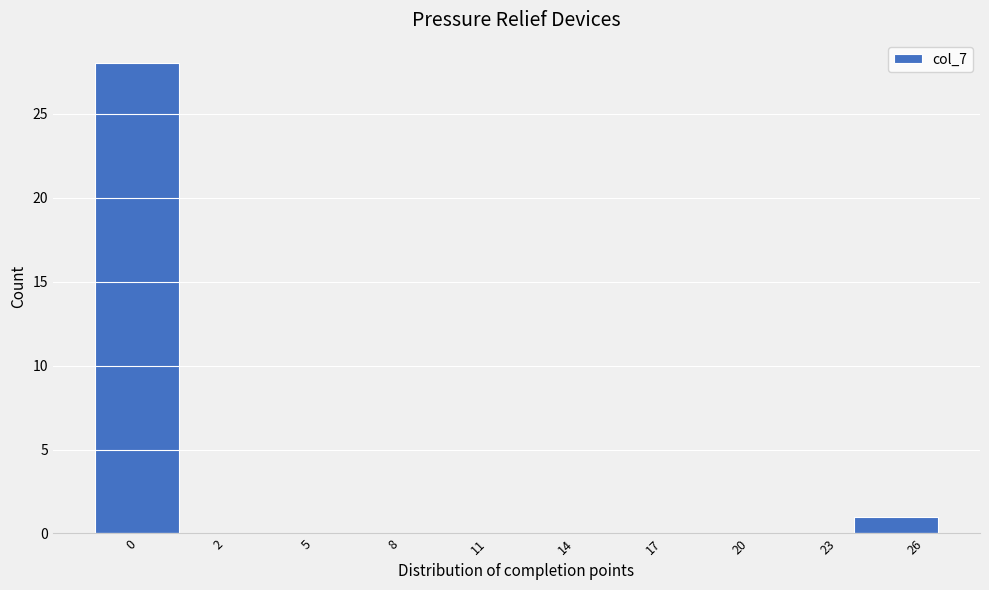

Reading left to right, list all the values displayed in this chart.

0=28	2=0	5=0	8=0	11=0	14=0	17=0	20=0	23=0	26=1